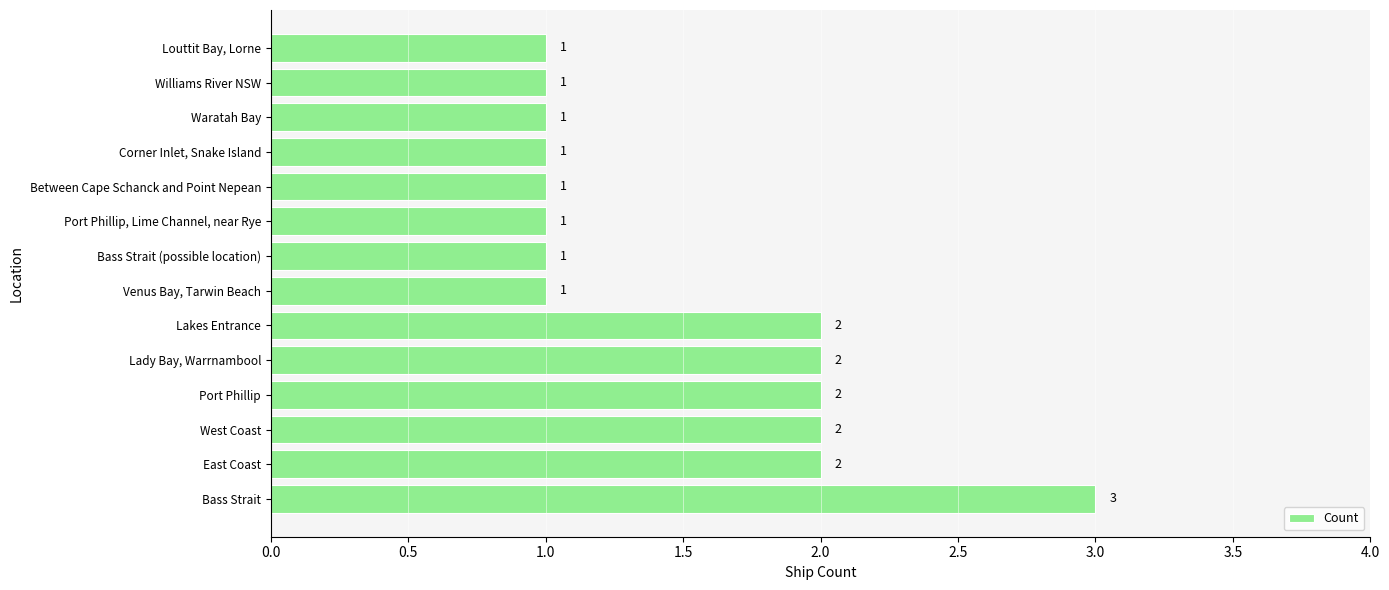

What is the sum of all values?

21